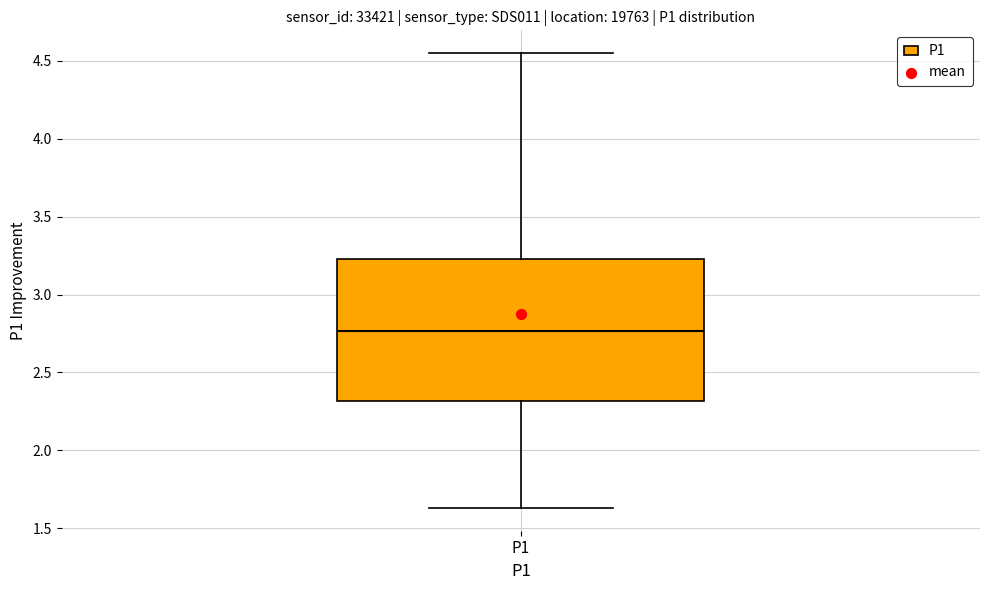

Read this box plot against the y-axis: the position of the median line, the range covered by the box, and the ends of both whiskers. The values are not printed on the chart, so give them approximately, as read against the axis.

median 2.75, box 2.30 to 3.25, whiskers 1.65 to 4.55